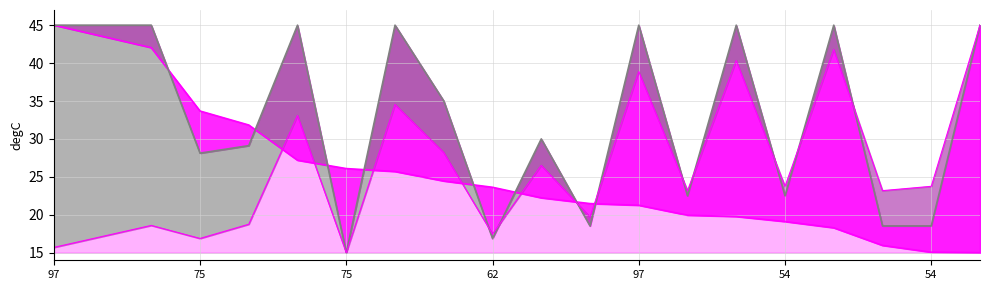

How many data points in value_line are above 23?

10